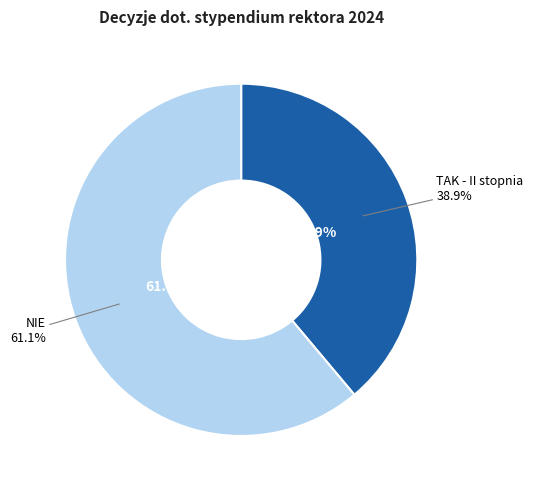

True or false: TAK - II stopnia accounts for 39% of the total.

True